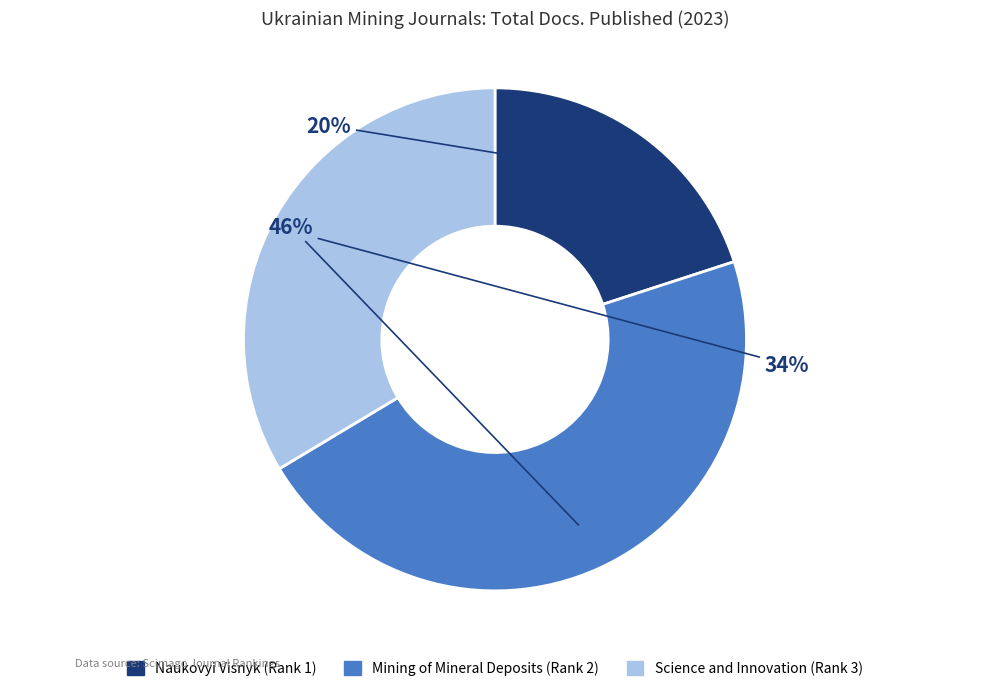

To the nearest percent, what is the combined percentage of Naukovyi Visnyk (Rank 1) and Science and Innovation (Rank 3)?

54%